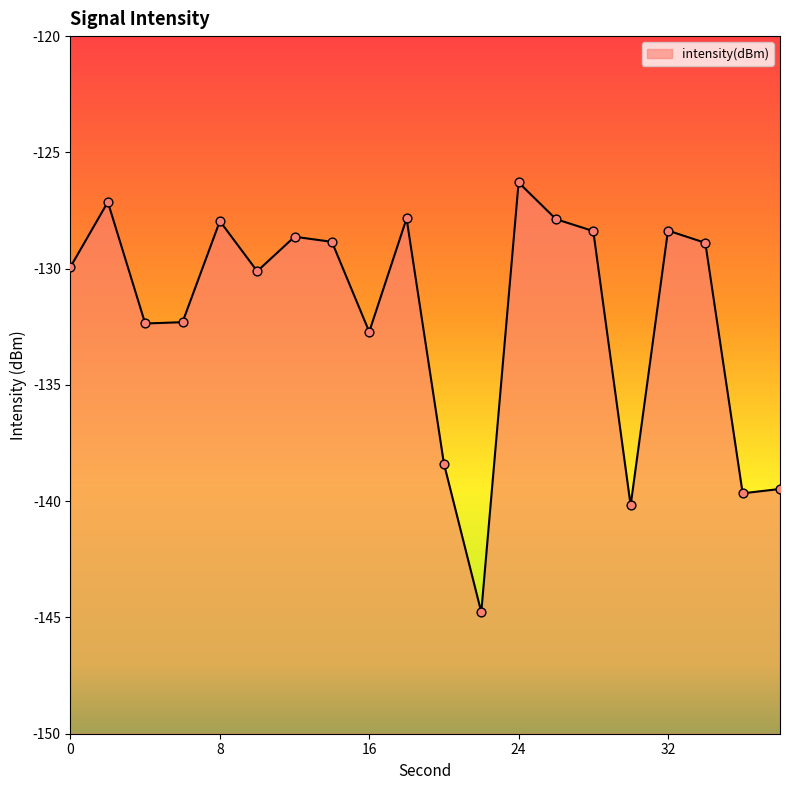

What is the change in value from 6 to 30?

-7.9